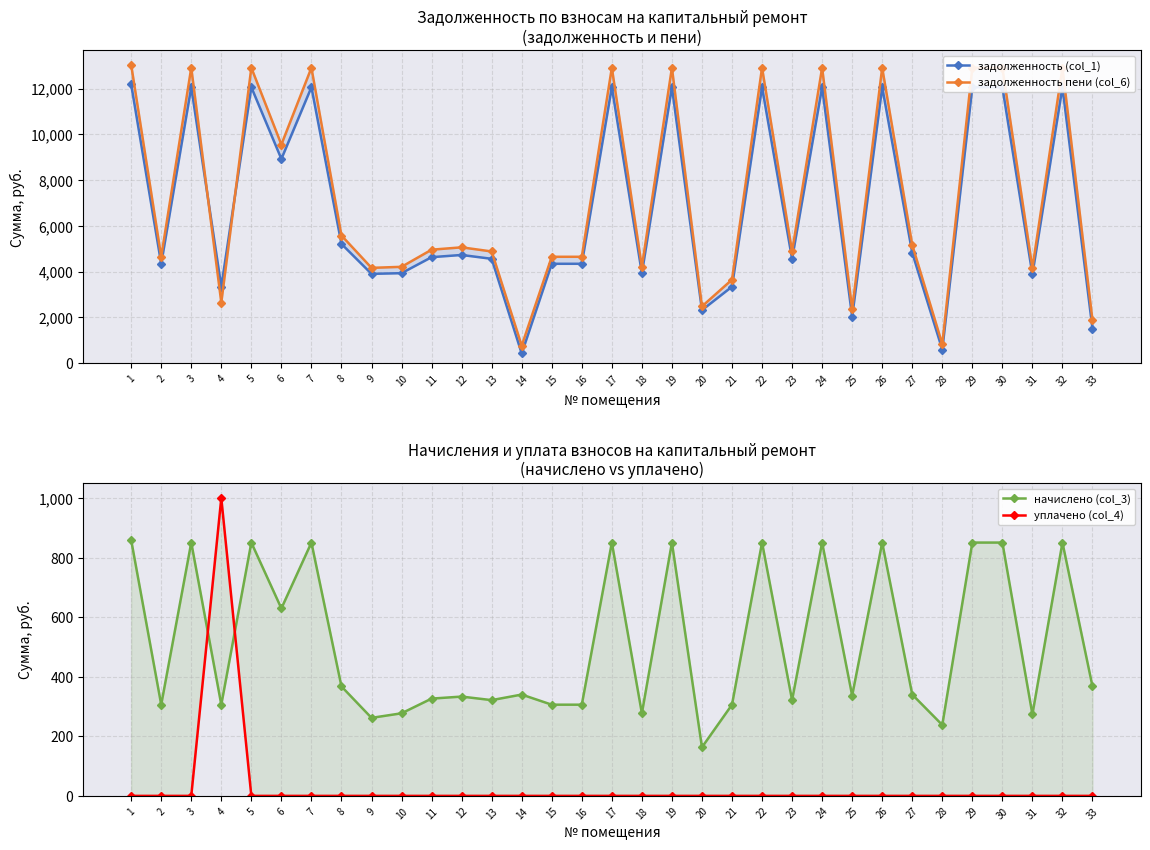

What is the difference between the highest and lowest values at 30?

12910.5